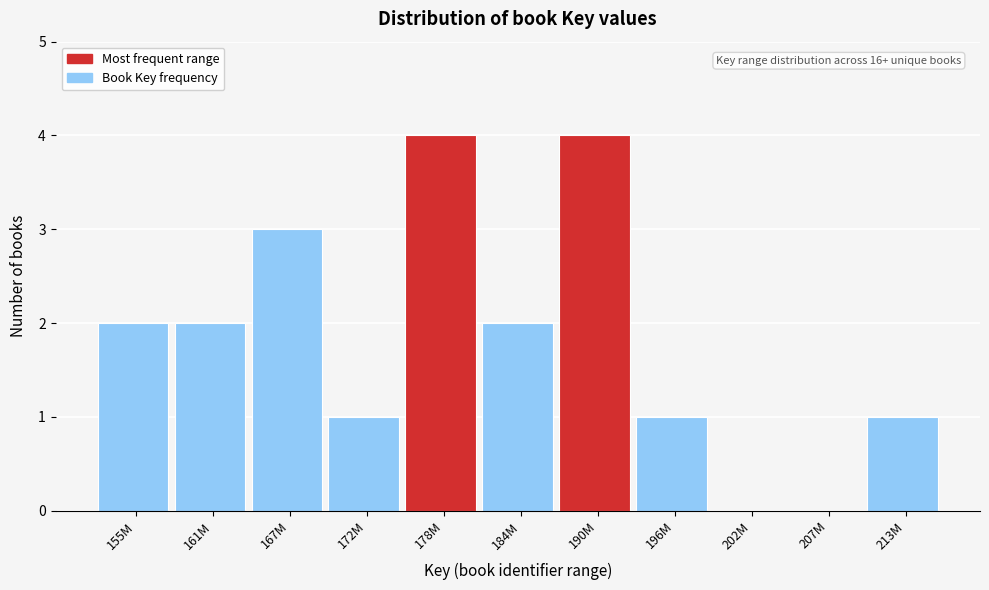

Reading left to right, extract all data points from this chart.

155M=2	161M=2	167M=3	172M=1	178M=4	184M=2	190M=4	196M=1	202M=0	207M=0	213M=1